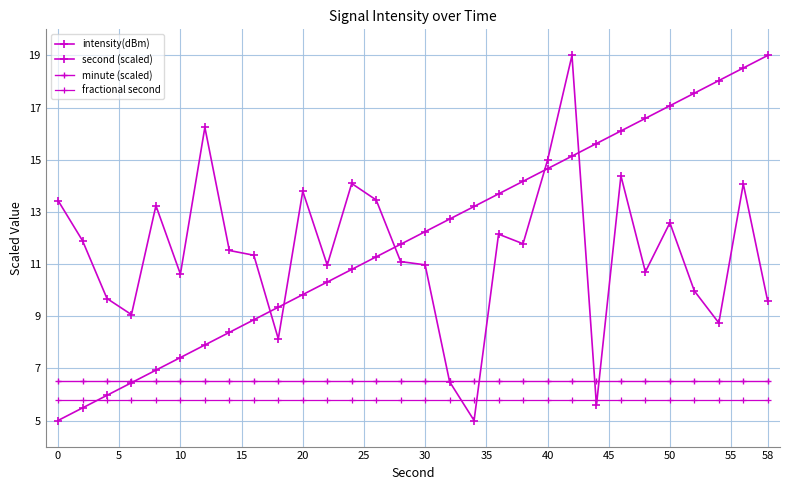

What is the difference between the second highest and second lowest values in the second (scaled) series?

13.0